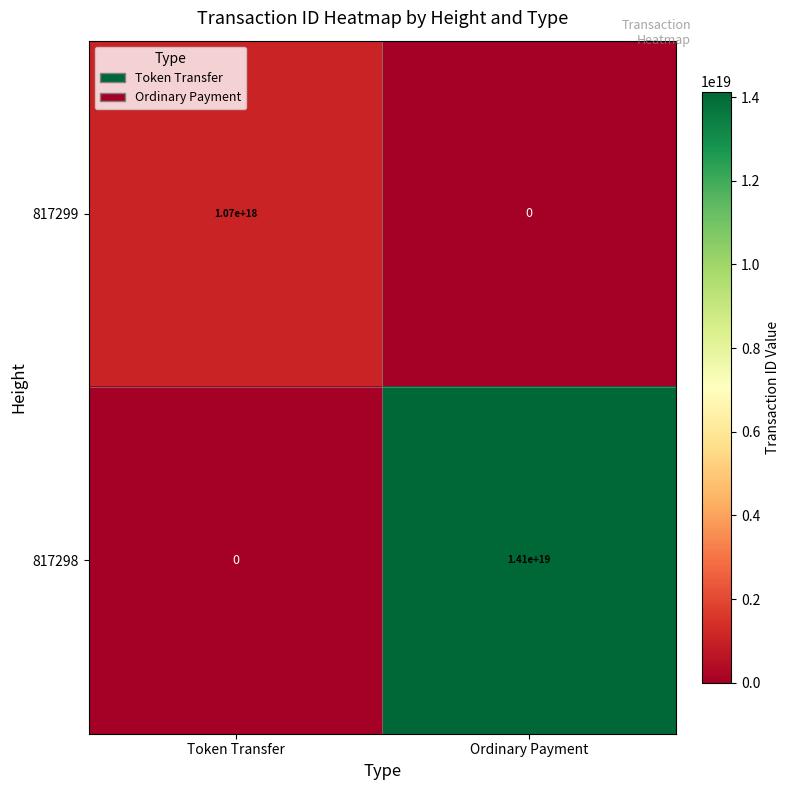

The 817298 series shows 9769730602092863488 at Token Transfer. True or false?

False